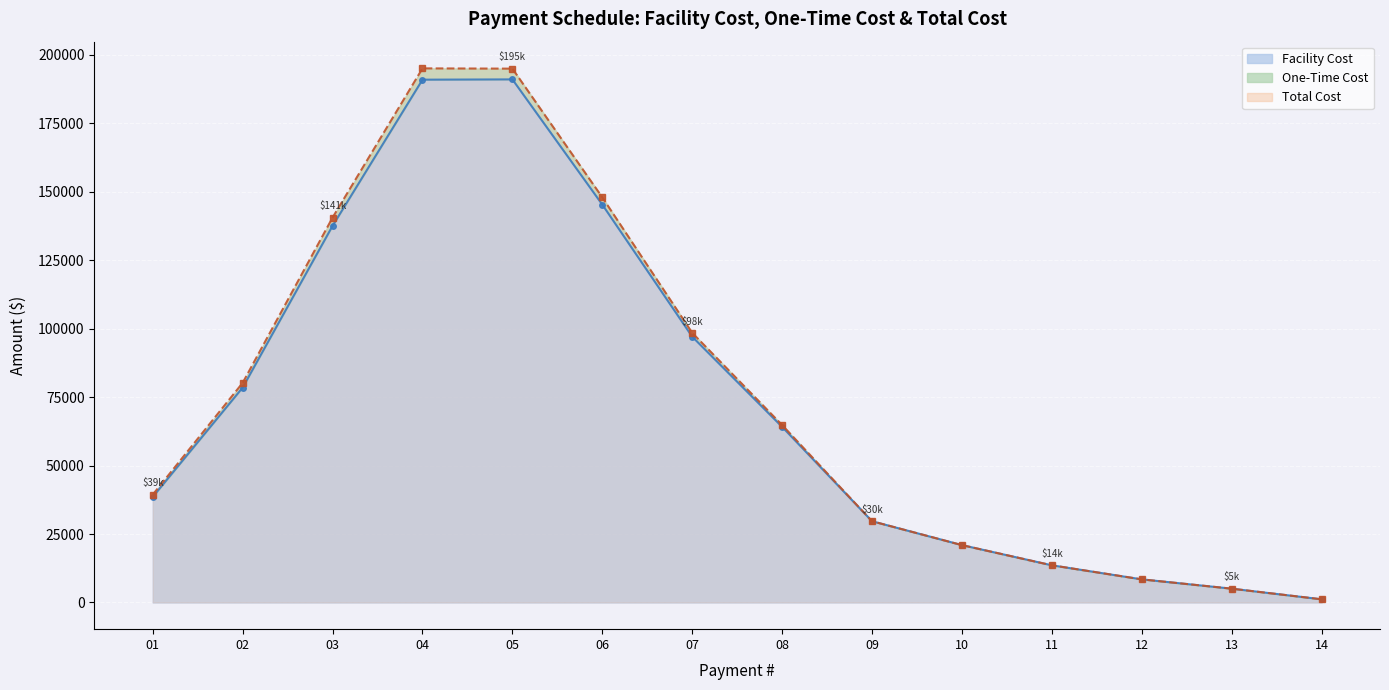

Reading right to left, what are all the values shown in this chart?

Facility Cost: 14=1156.0	13=5037.0	12=8438.0	11=13570.0	10=20944.0	09=29664.0	08=64128.0	07=97056.0	06=145282.0	05=191013.0	04=190908.0	03=137548.0	02=78491.0	01=38561.0
One-Time Cost: 14=1156.0	13=5037.0	12=8438.0	11=13570.0	10=20944.0	09=29664.0	08=64785.6	07=98453.7	06=147919.7	05=194936.5	04=195038.7	03=140566.2	02=80200.6	01=39382.0